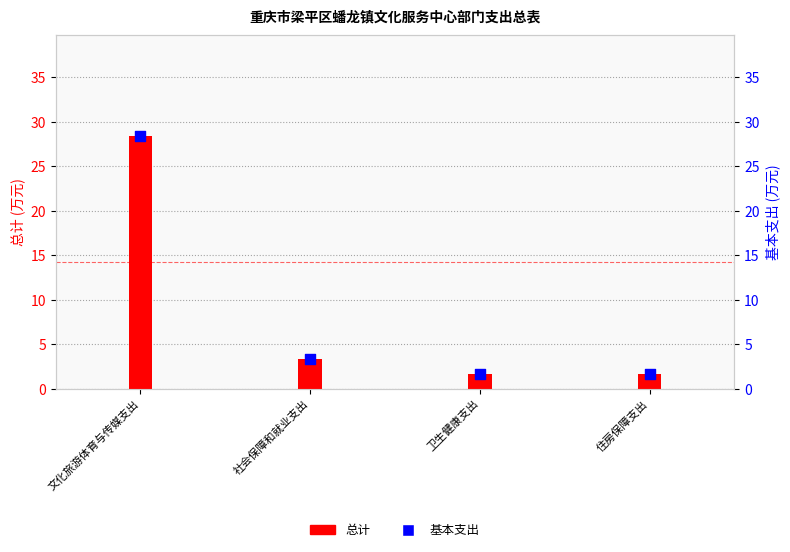

Which series reaches the maximum Y coordinate?

总计